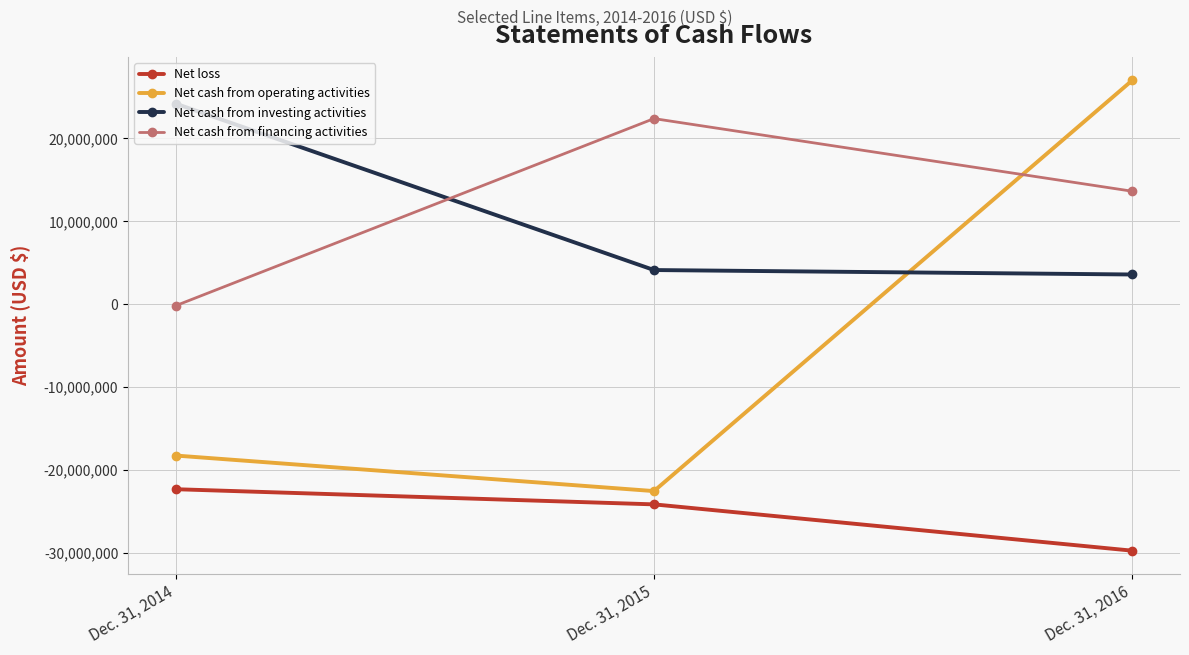

What is the difference between the Net cash from operating activities values at Dec. 31, 2016 and Dec. 31, 2015?

49543186